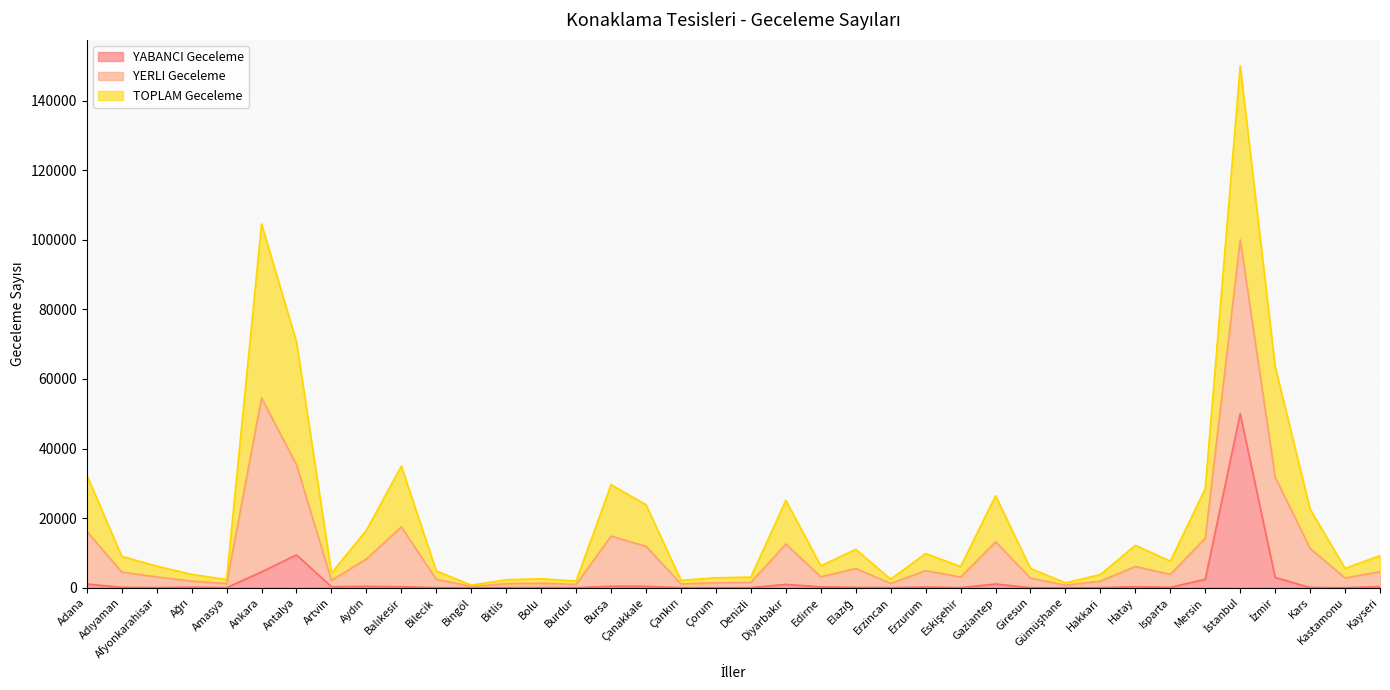

Which series has the widest spread of values?

YERLI Geceleme